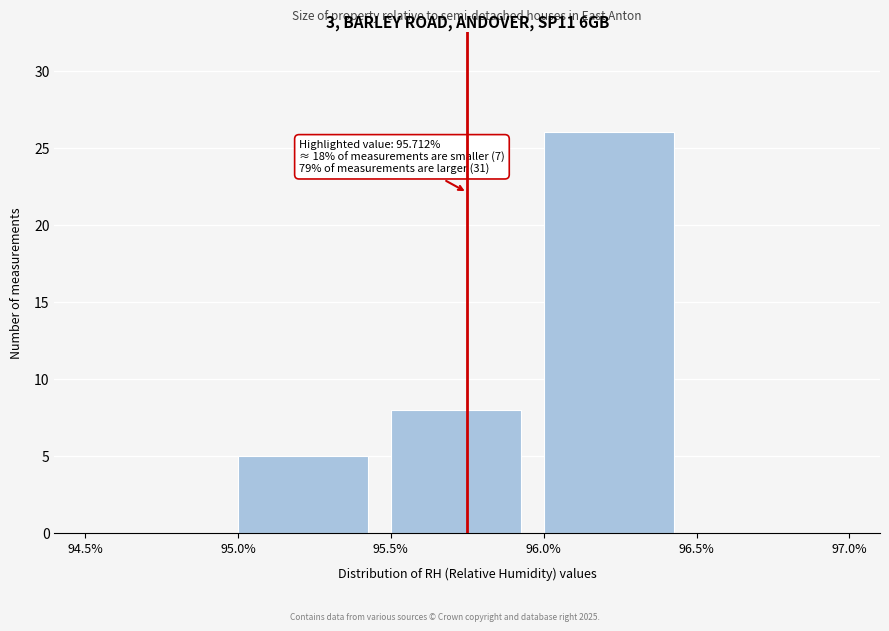

Which range on the x-axis has the tallest bar?

96.0% to 96.5%